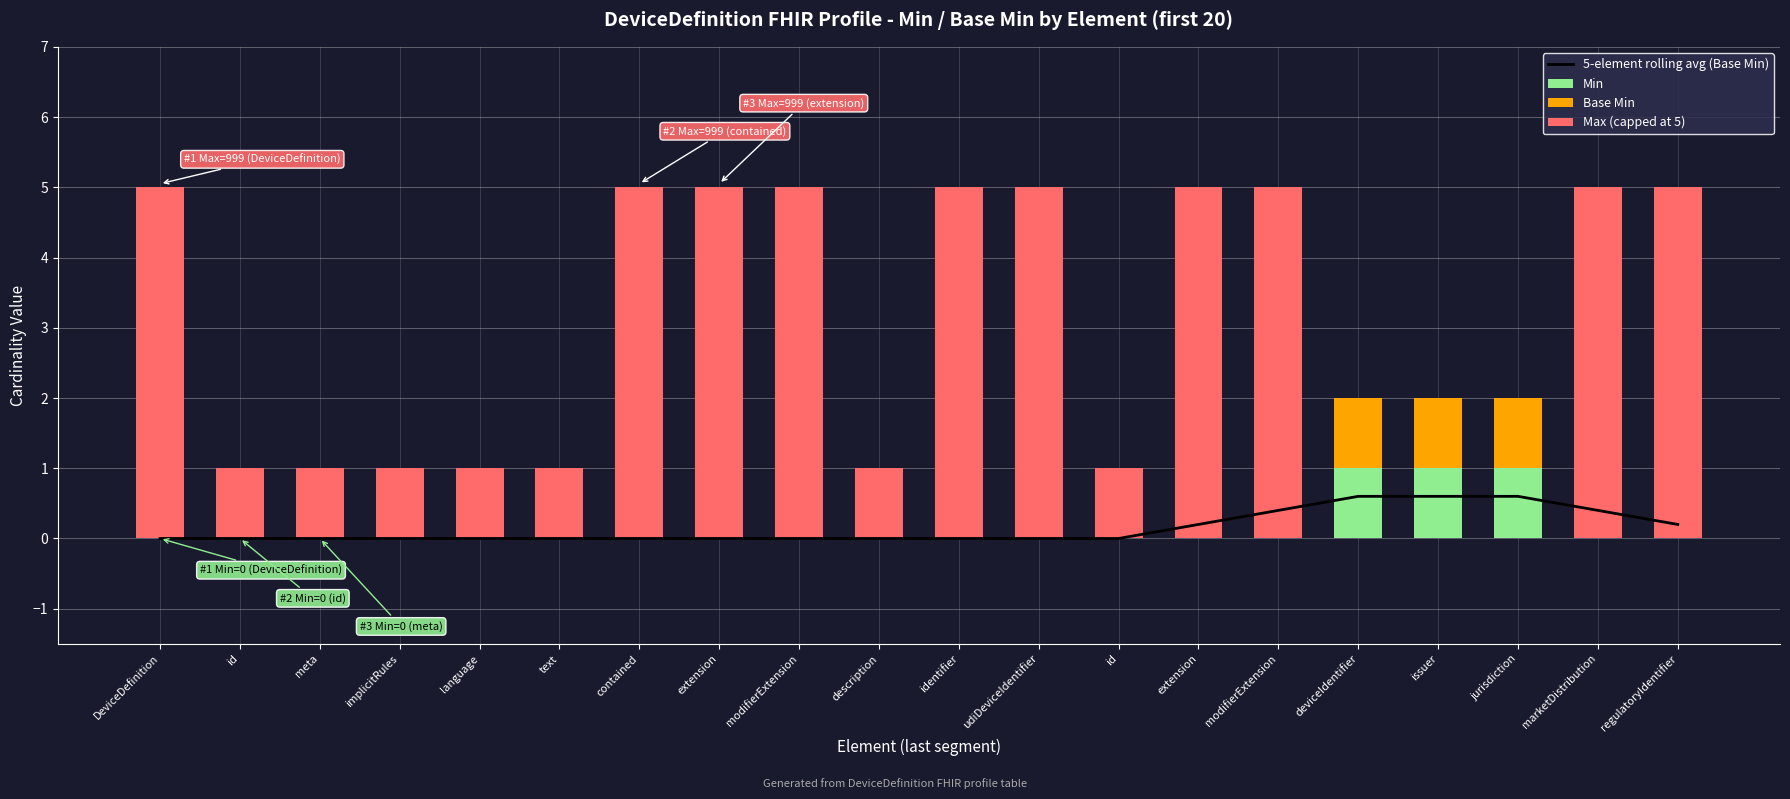

Count the number of data series in this chart.

4